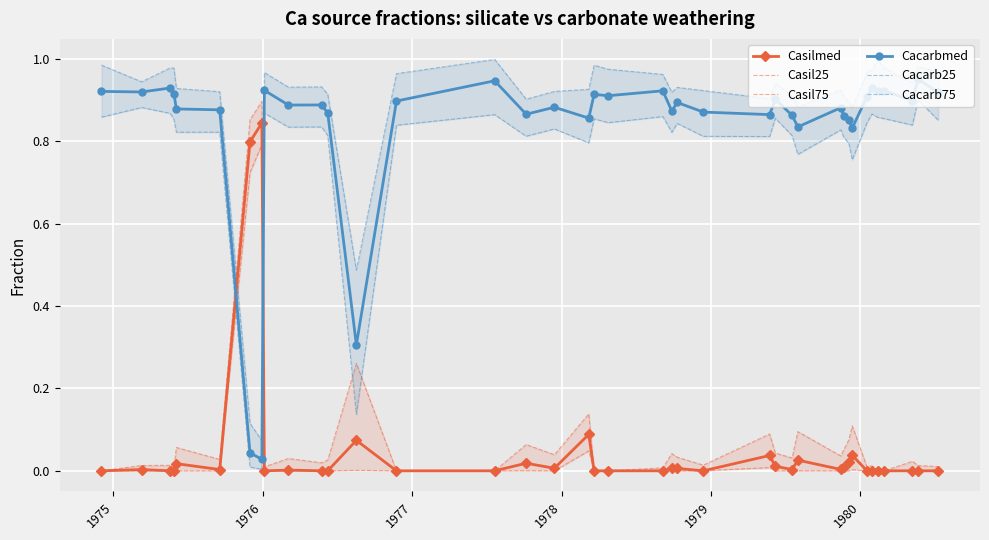

True or false: Cacarbmed has more than 0 interior local peaks.

True